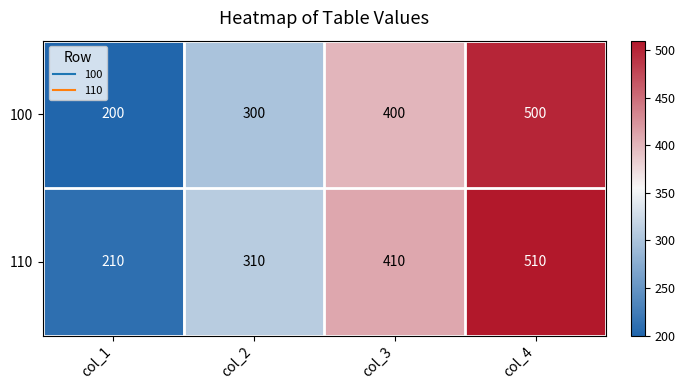

Reading right to left, transcribe all the data shown in this chart.

100: 500	400	300	200
110: 510	410	310	210